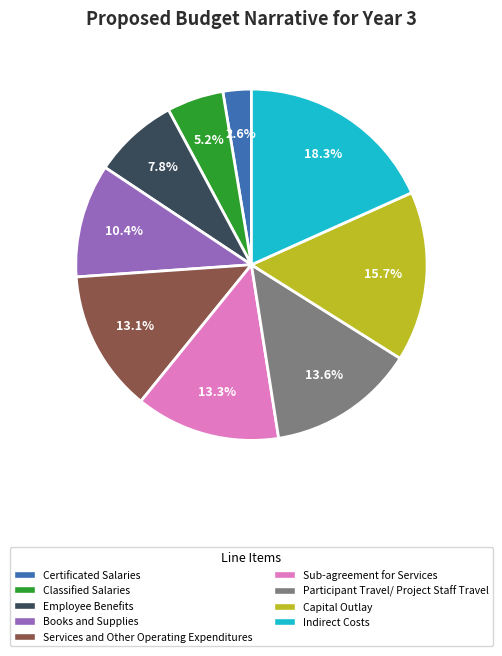

True or false: Participant Travel/ Project Staff Travel accounts for 14% of the total.

True